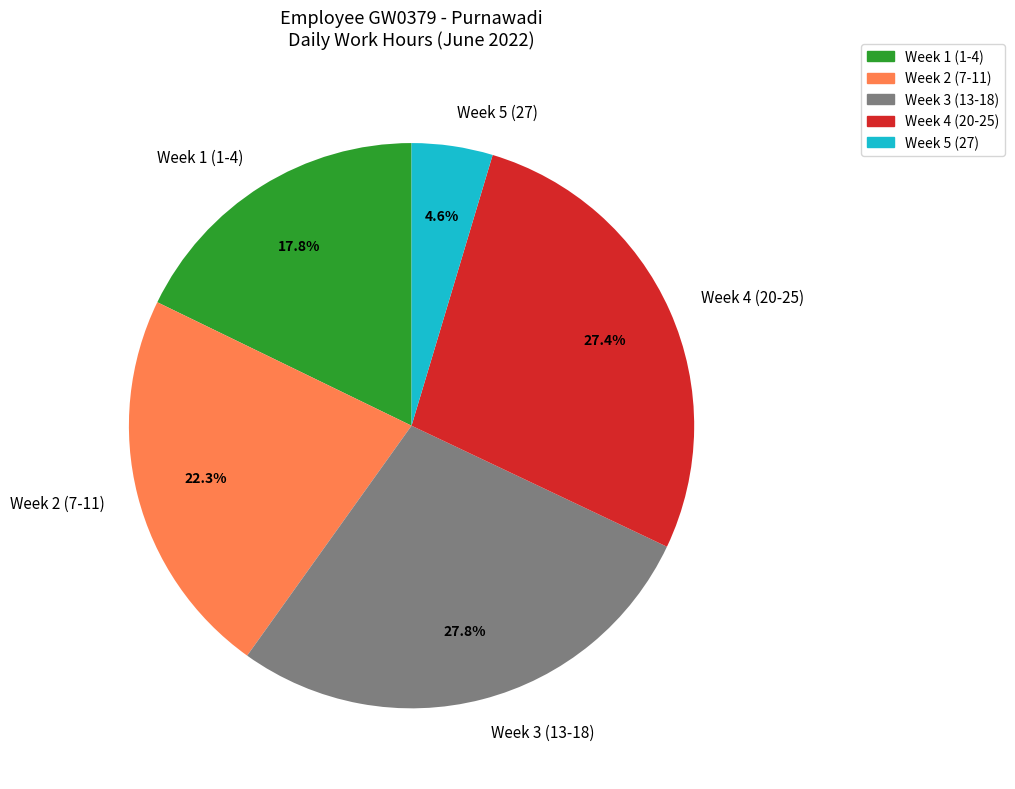

What portion of the pie excludes Week 4 (20-25)?

72.6%